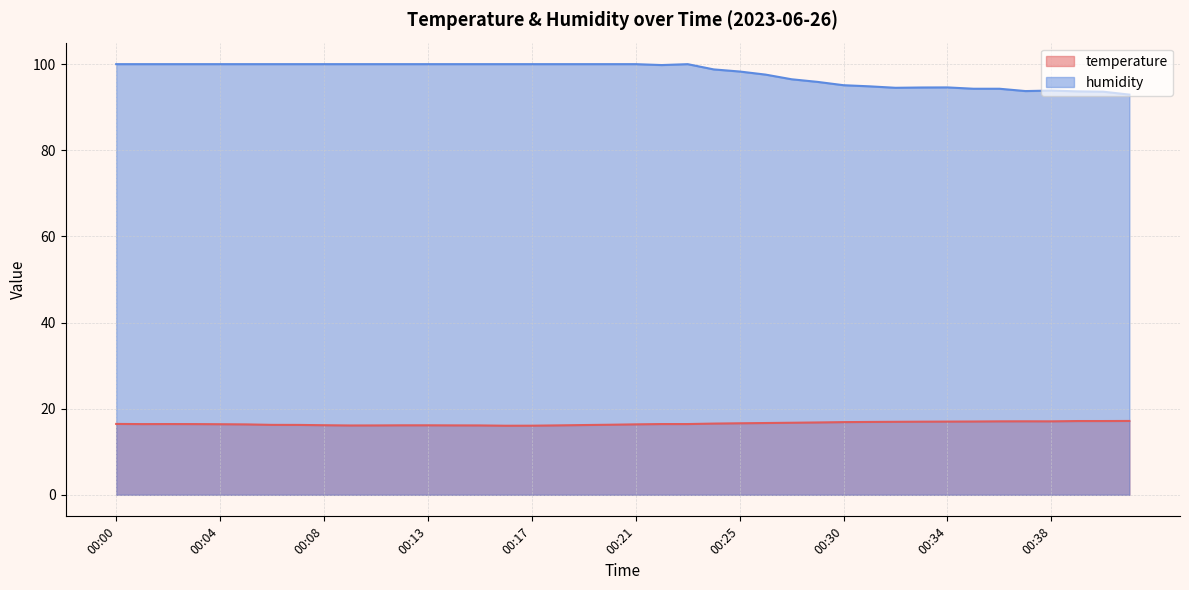

Reading left to right, extract all data points from this chart.

temperature: 00:00=16.5	00:01=16.4	00:02=16.4	00:03=16.4	00:04=16.4	00:05=16.4	00:06=16.2	00:07=16.2	00:08=16.2	00:10=16.1	00:11=16.1	00:12=16.1	00:13=16.1	00:14=16.1	00:15=16.1	00:16=16.0	00:17=16.1	00:18=16.1	00:19=16.2	00:20=16.3	00:21=16.4	00:22=16.4	00:23=16.4	00:24=16.5	00:25=16.6	00:26=16.7	00:27=16.7	00:28=16.8	00:30=16.9	00:31=16.9	00:32=16.9	00:33=17.0	00:34=17.0	00:35=17.0	00:36=17.1	00:37=17.1	00:38=17.1	00:39=17.1	00:40=17.1	00:41=17.1
humidity: 00:00=100.0	00:01=100.0	00:02=100.0	00:03=100.0	00:04=100.0	00:05=100.0	00:06=100.0	00:07=100.0	00:08=100.0	00:10=100.0	00:11=100.0	00:12=100.0	00:13=100.0	00:14=100.0	00:15=100.0	00:16=100.0	00:17=100.0	00:18=100.0	00:19=100.0	00:20=100.0	00:21=100.0	00:22=99.8	00:23=100.0	00:24=98.8	00:25=98.3	00:26=97.6	00:27=96.5	00:28=95.9	00:30=95.1	00:31=94.8	00:32=94.5	00:33=94.6	00:34=94.6	00:35=94.3	00:36=94.3	00:37=93.8	00:38=93.9	00:39=93.7	00:40=93.6	00:41=92.9